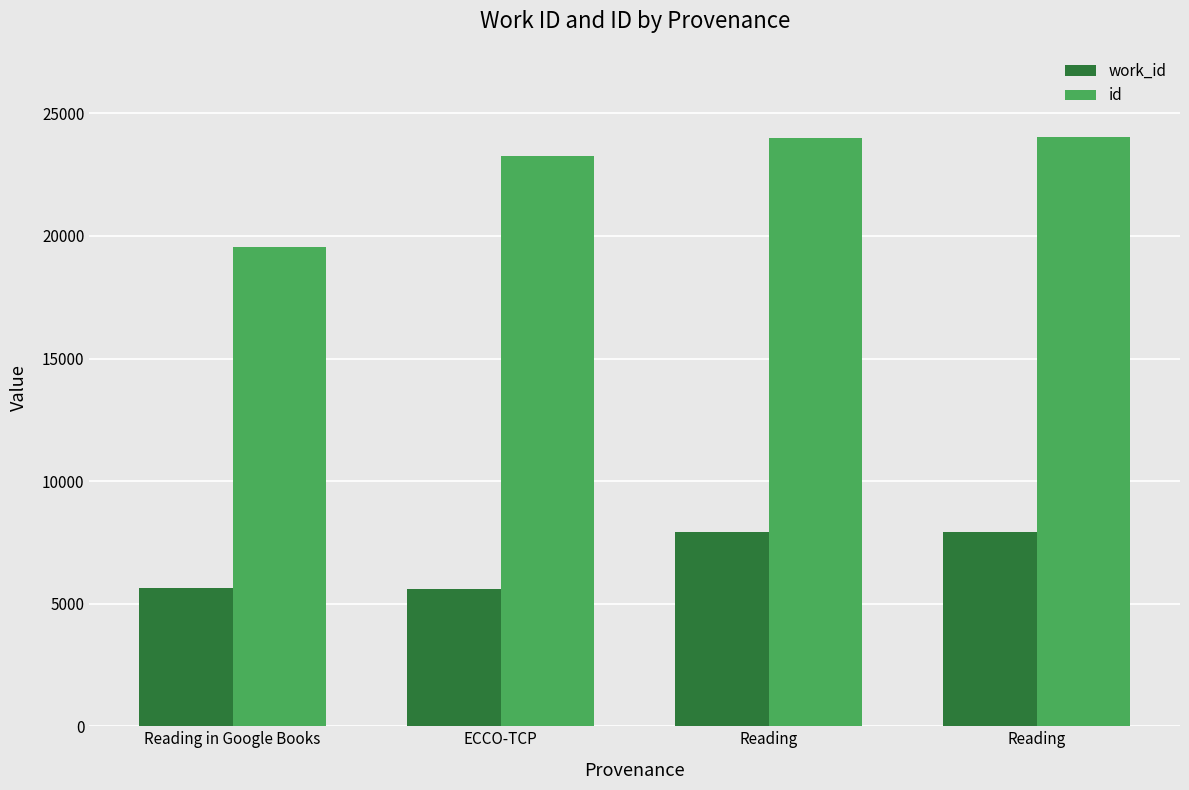

How many values in the id series are below 24001?

2